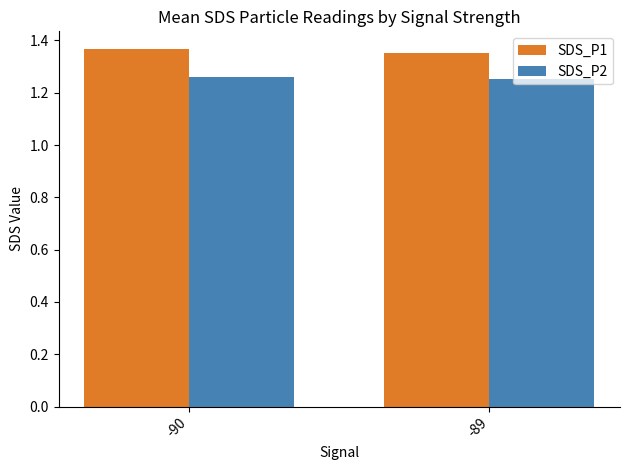

Does the chart contain any negative values?

No